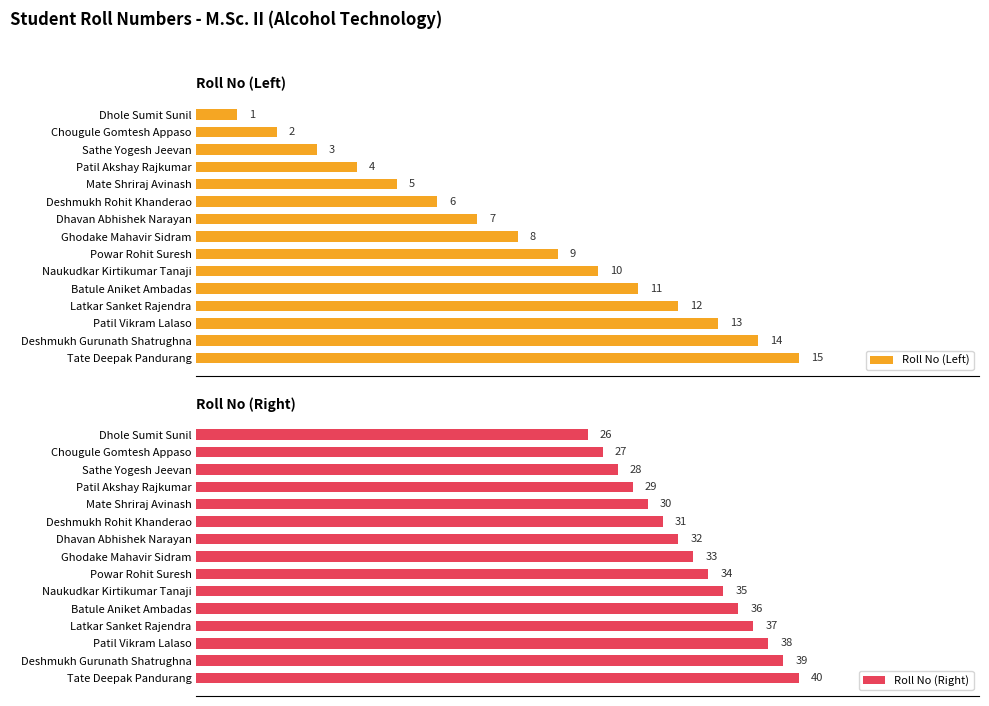

At which label is Roll No (Left) closest to 8?

Ghodake Mahavir Sidram